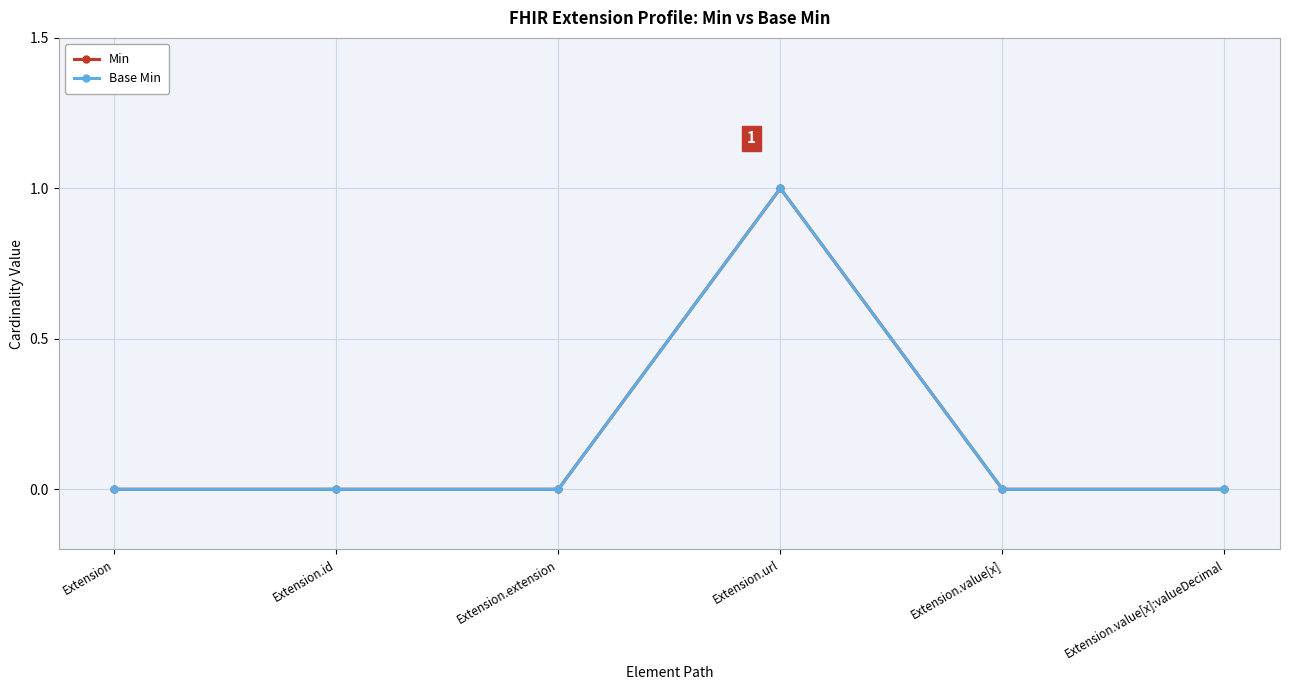

How many lines are shown in the chart?

2